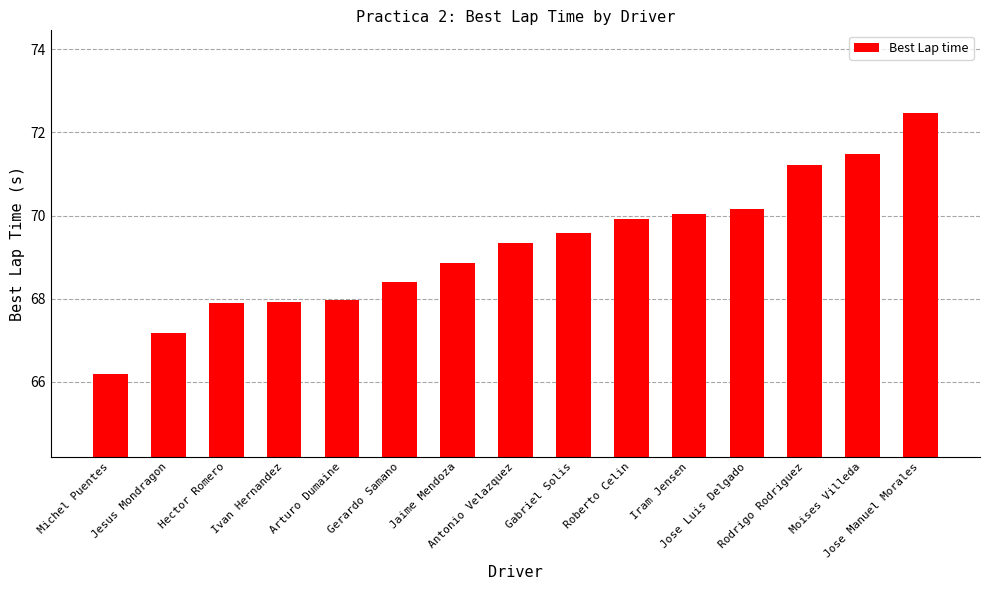

What is the sum of the values at Jaime Mendoza and Michel Puentes?

135.0